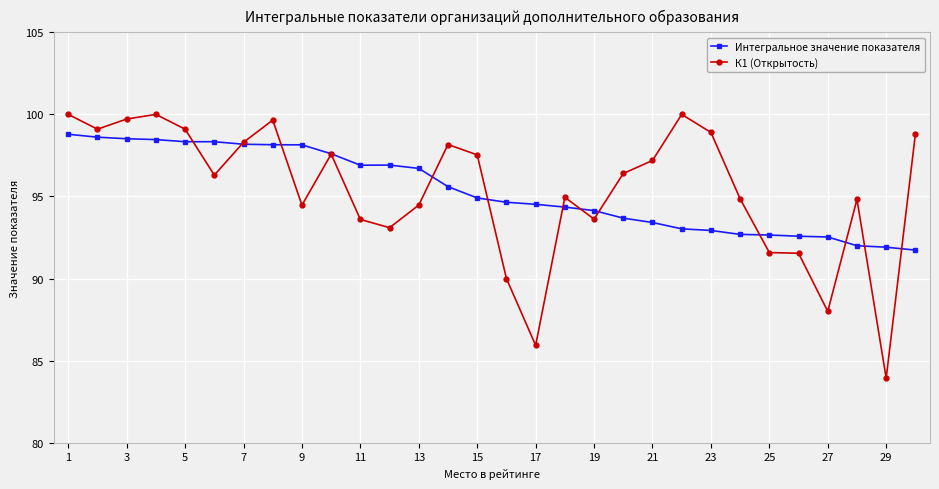

Which series has the widest spread of values?

К1 (Открытость)